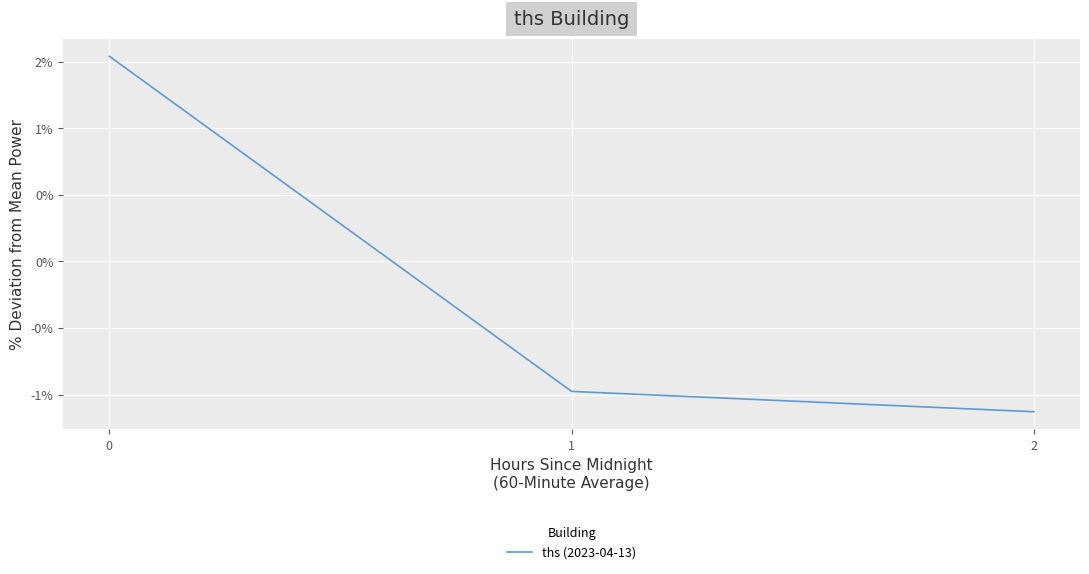

Does the chart have visible grid lines?

Yes